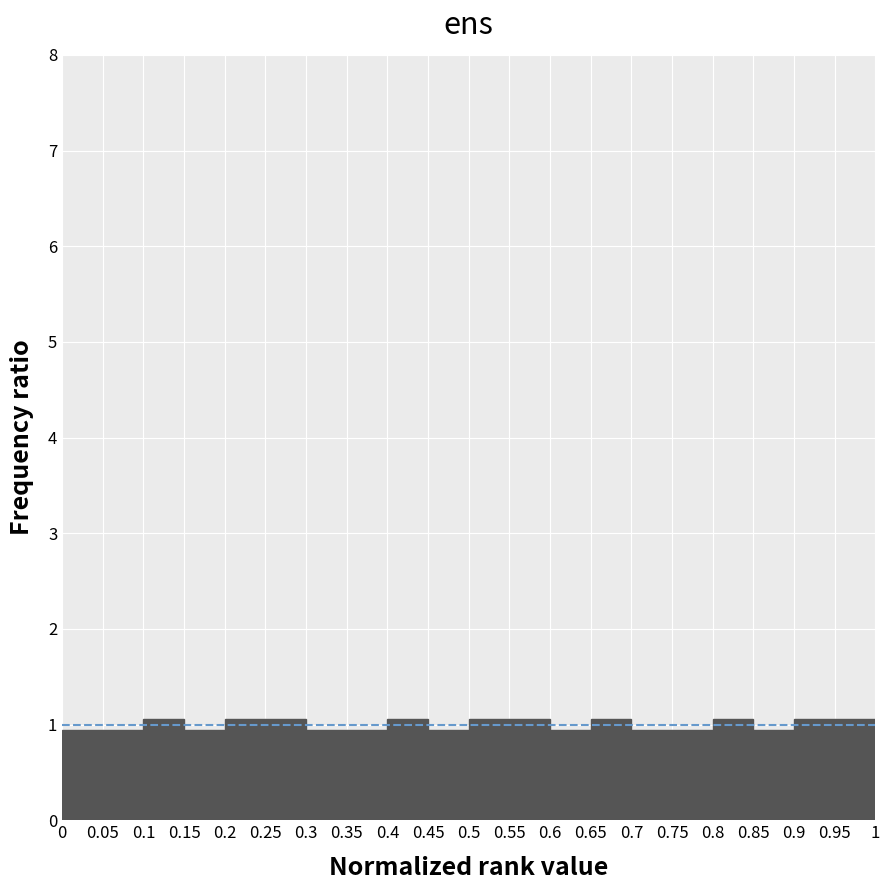

Reading left to right, transcribe this chart: for each bar, give the range it covers on the x-axis and its height. The values are not printed on the chart, so give them approximately, as read against the axis.

0 to 0.05: 0.9
0.05 to 0.1: 0.9
0.1 to 0.15: 1.1
0.15 to 0.2: 0.9
0.2 to 0.25: 1.1
0.25 to 0.3: 1.1
0.3 to 0.35: 0.9
0.35 to 0.4: 0.9
0.4 to 0.45: 1.1
0.45 to 0.5: 0.9
0.5 to 0.55: 1.1
0.55 to 0.6: 1.1
0.6 to 0.65: 0.9
0.65 to 0.7: 1.1
0.7 to 0.75: 0.9
0.75 to 0.8: 0.9
0.8 to 0.85: 1.1
0.85 to 0.9: 0.9
0.9 to 0.95: 1.1
0.95 to 1: 1.1